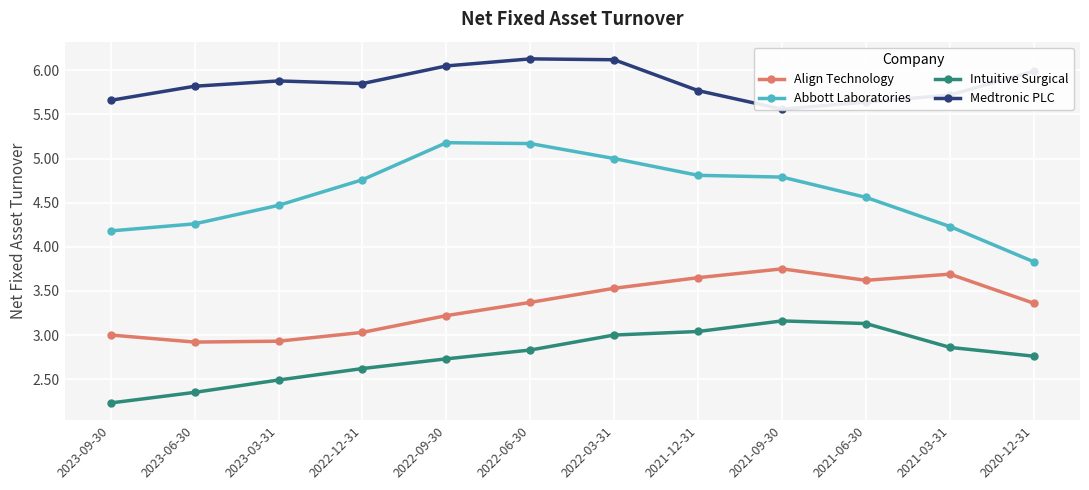

How many series are shown in this chart?

4